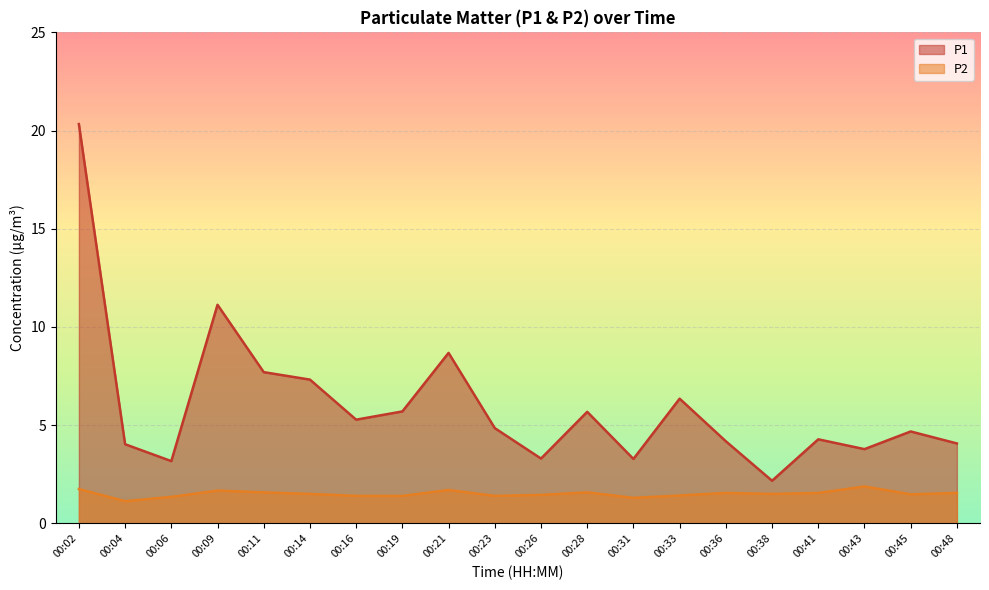

True or false: P2 and P1 cross at least once.

False